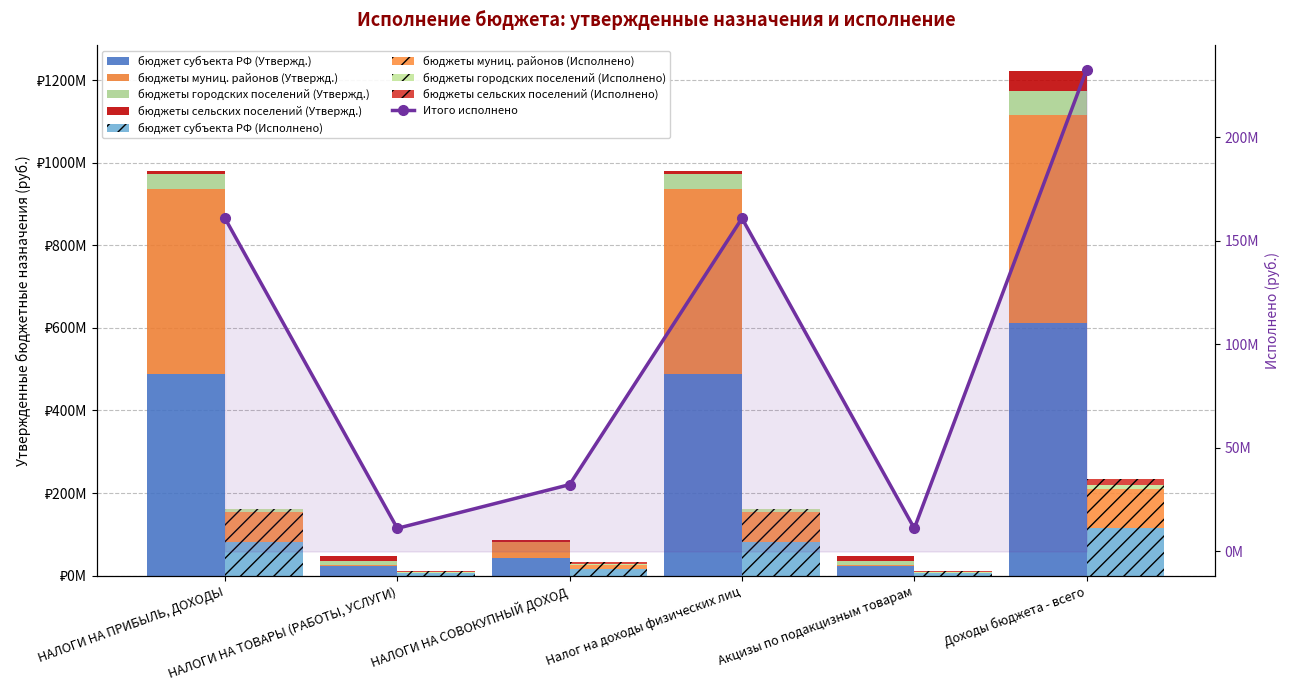

Rank the series at НАЛОГИ НА СОВОКУПНЫЙ ДОХОД from lowest to highest value.

бюджеты городских поселений (Утвержд.), бюджеты сельских поселений (Утвержд.), бюджеты муниц. районов (Утвержд.), бюджет субъекта РФ (Утвержд.)